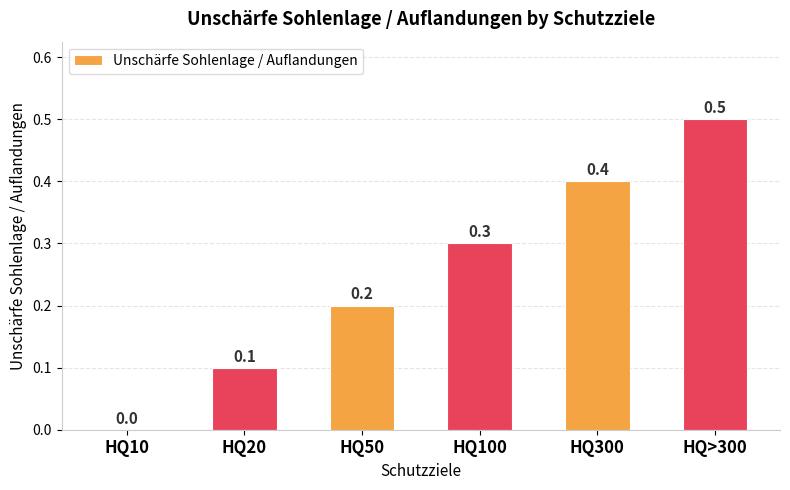

The chart shows a value of 0.5 at HQ>300. True or false?

True